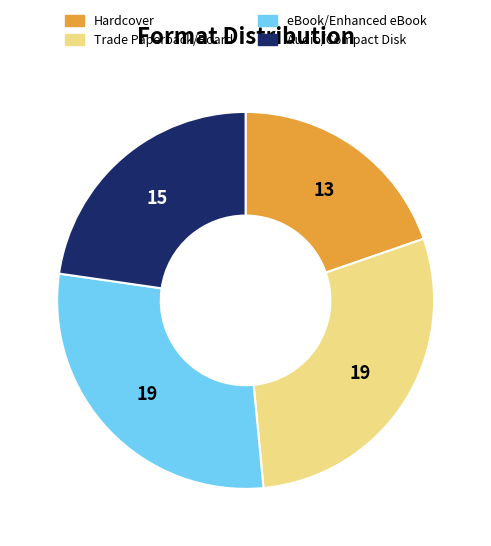

Does any single category account for the majority?

No